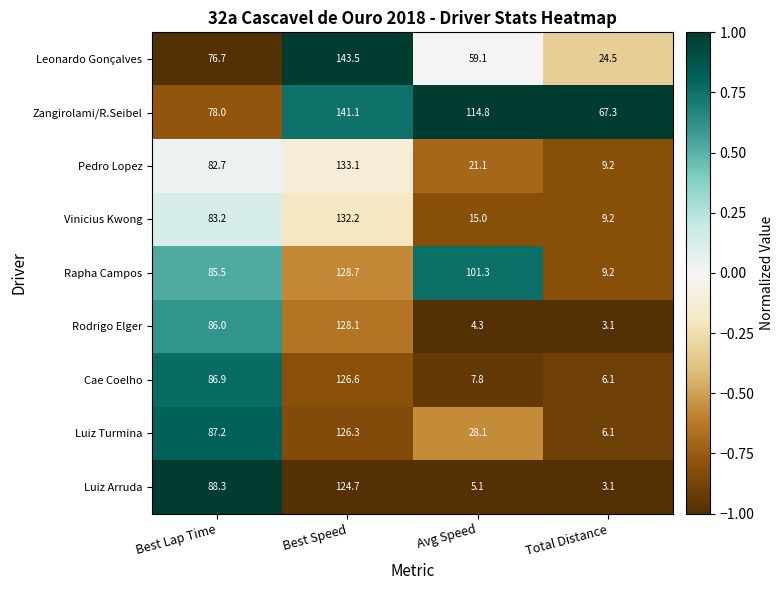

What is the difference between the maximum and minimum values in the Rapha Campos series?

119.5